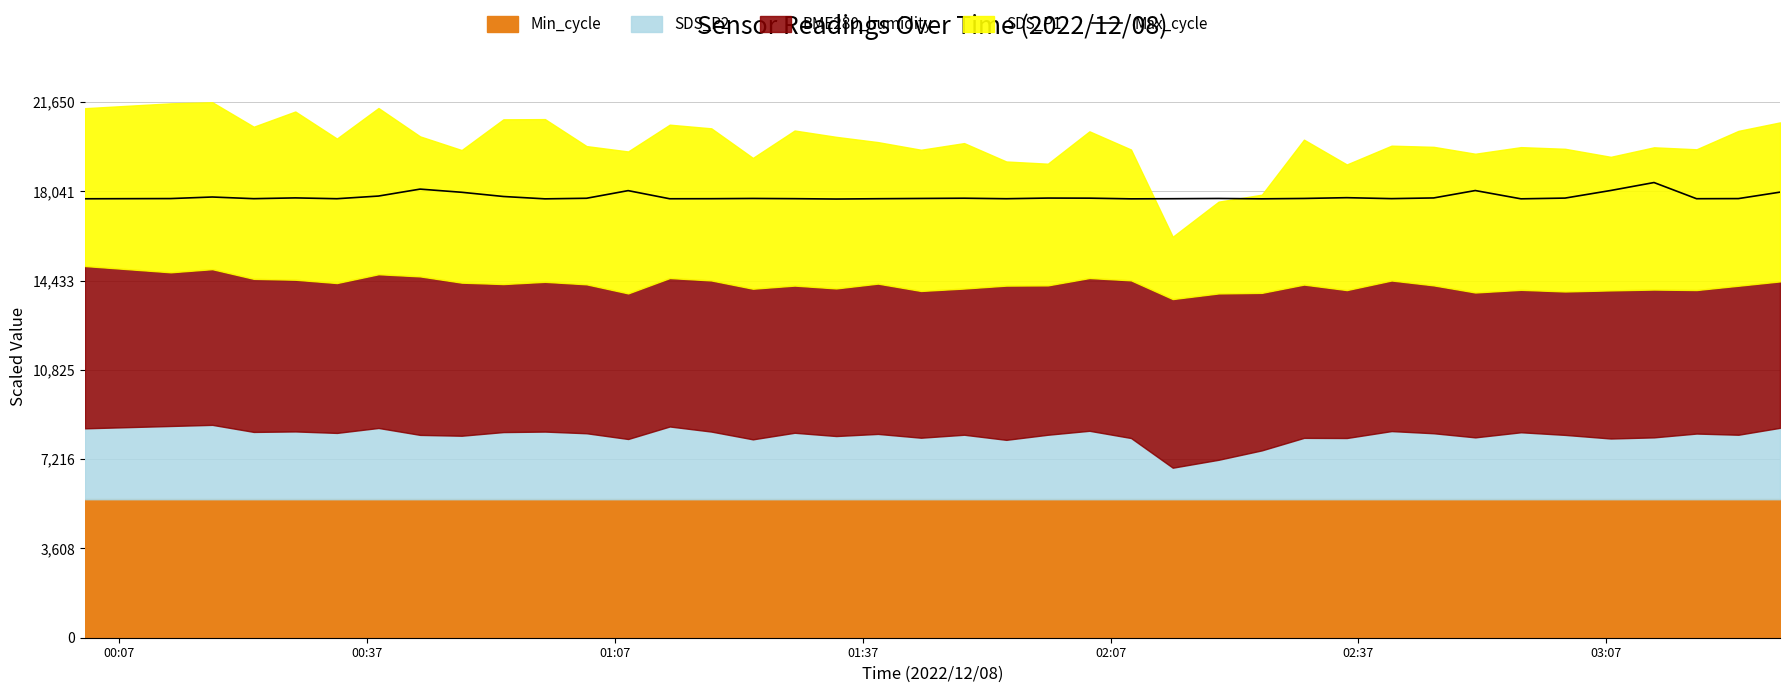

What is the minimum value for Max_cycle?

17735.9